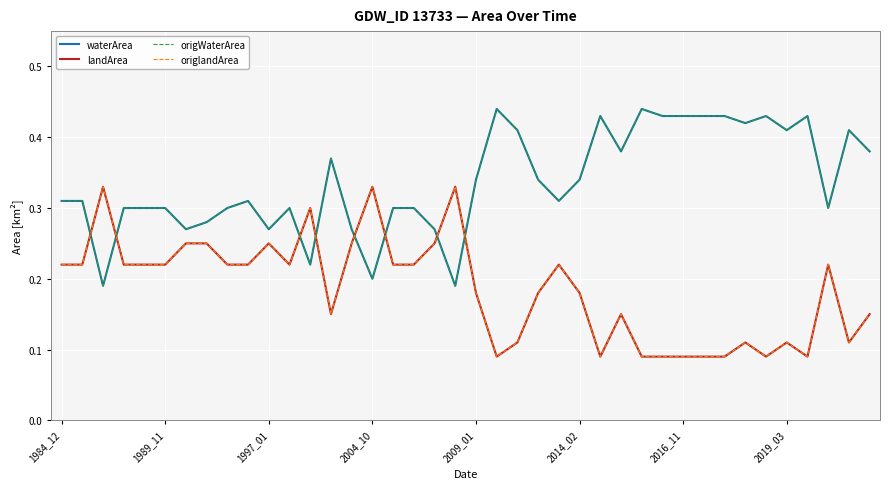

How many lines are shown in the chart?

4